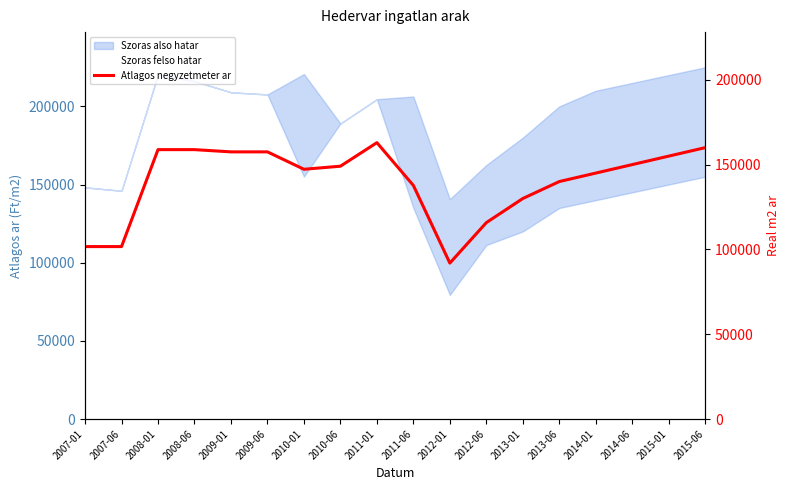

Does the chart have visible grid lines?

No